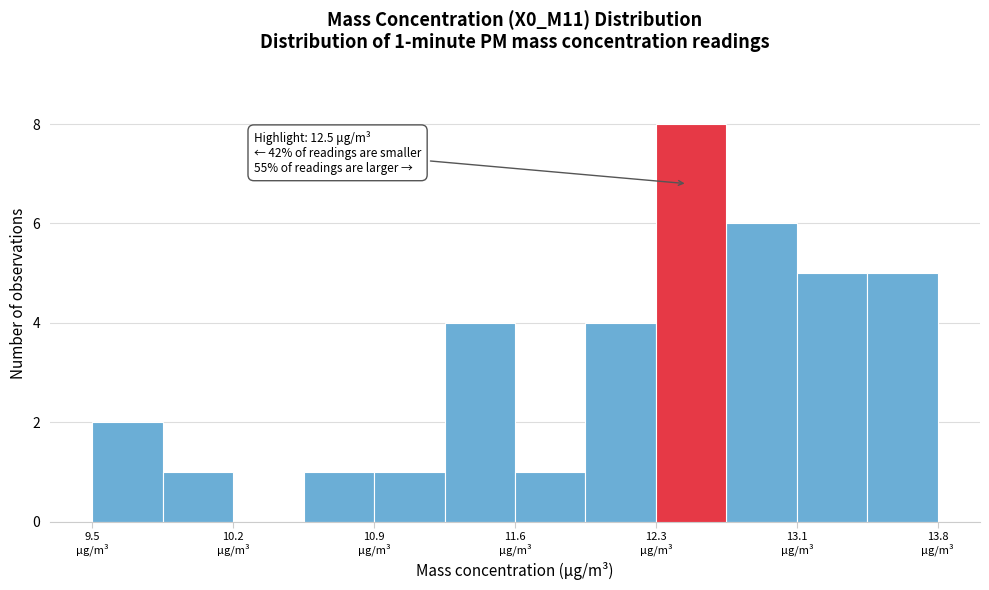

Around what value on the x-axis is the tallest bar? Give the approximate position of its centre, as read against the axis.

12.5